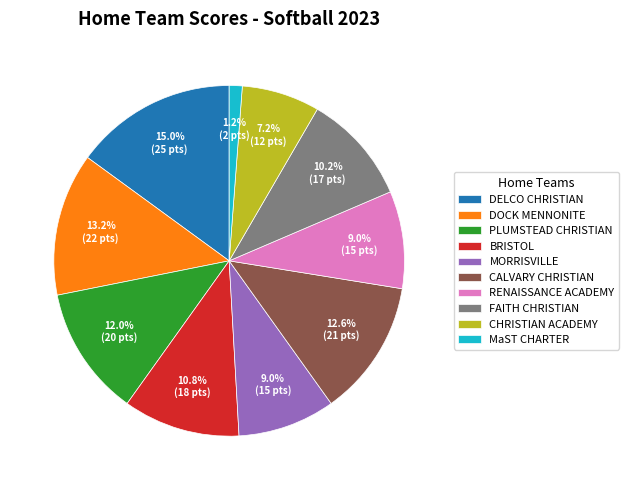

Do BRISTOL and DOCK MENNONITE together represent more than half of the pie?

No